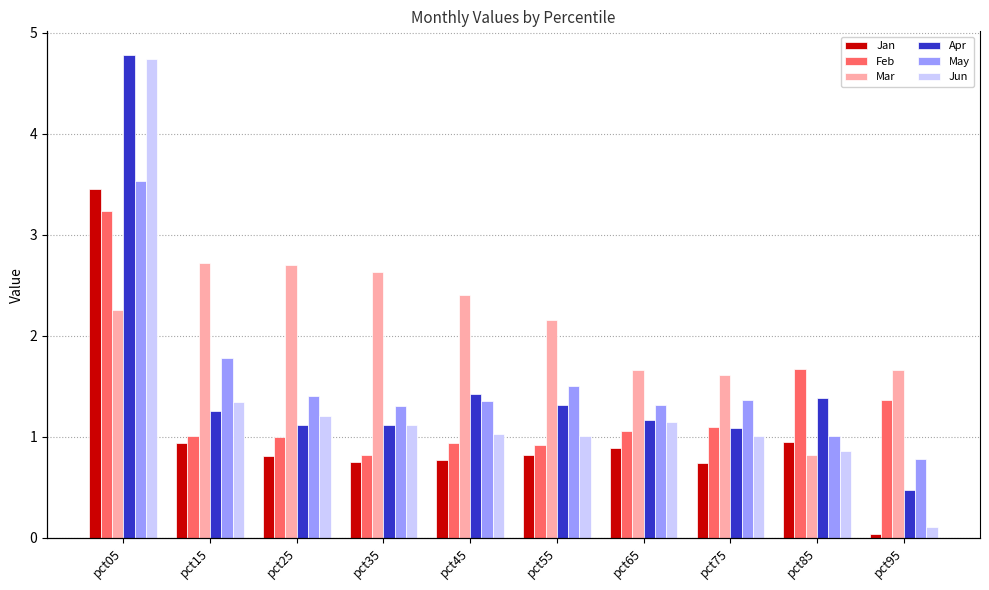

What are all the series names shown in the legend?

Jan, Feb, Mar, Apr, May, Jun